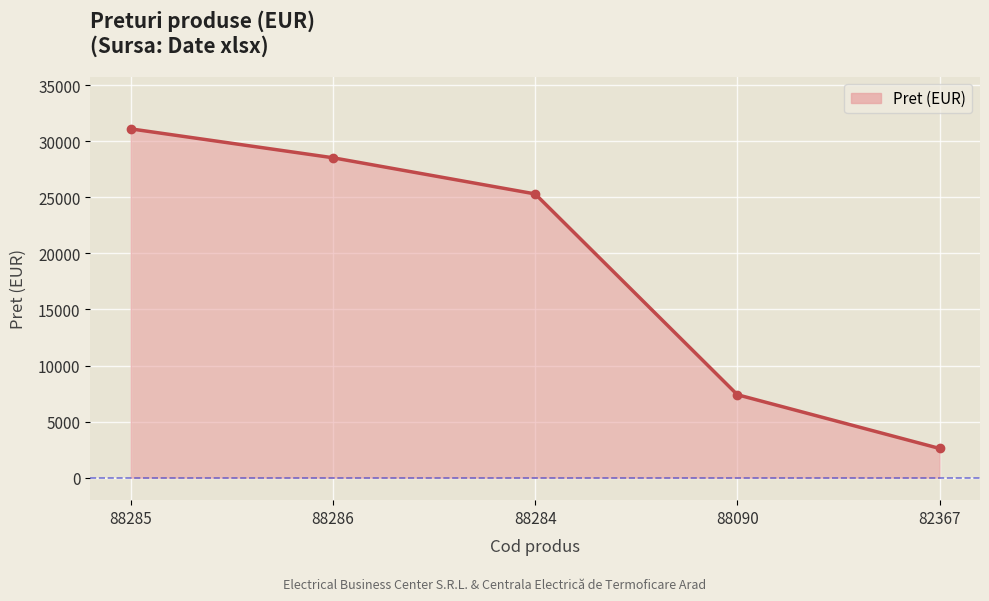

True or false: the data shows 28525.0 at 88286.

True